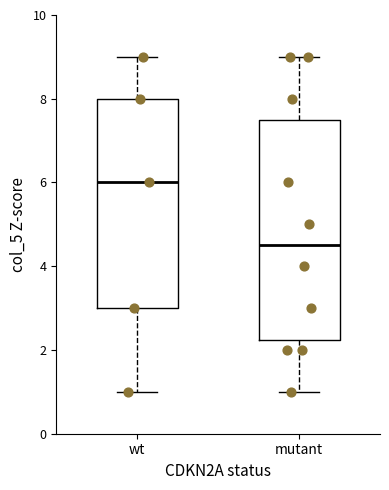

Which box has the lowest median line?

mutant